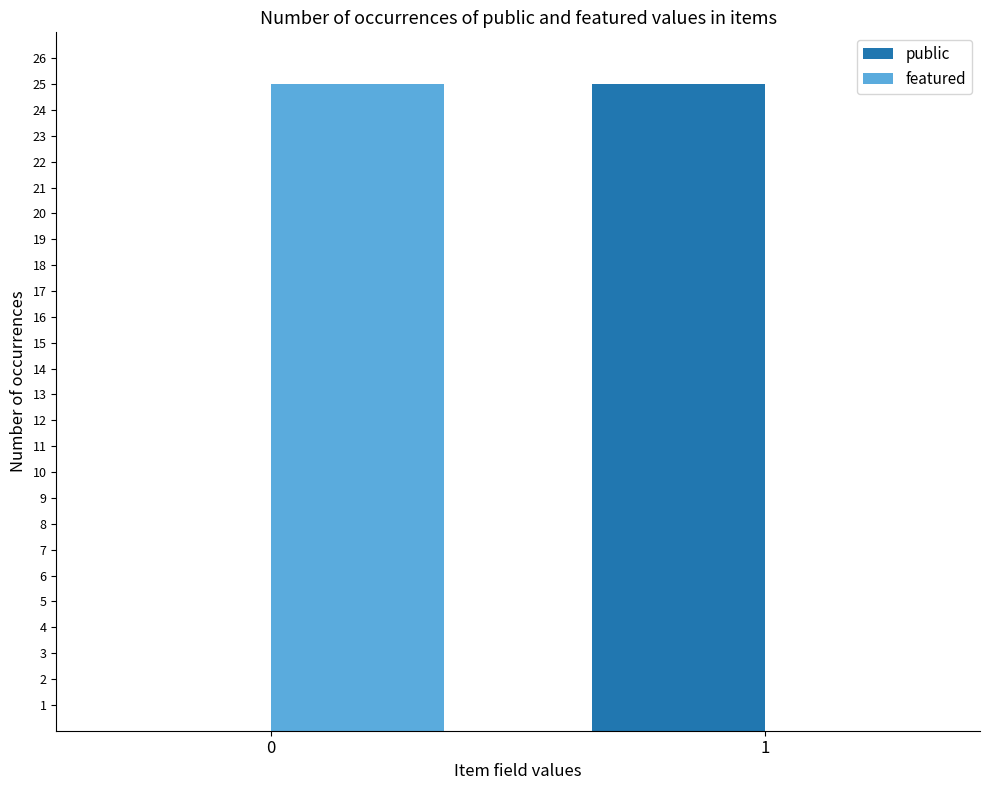

The public series shows 11 at 0. True or false?

False